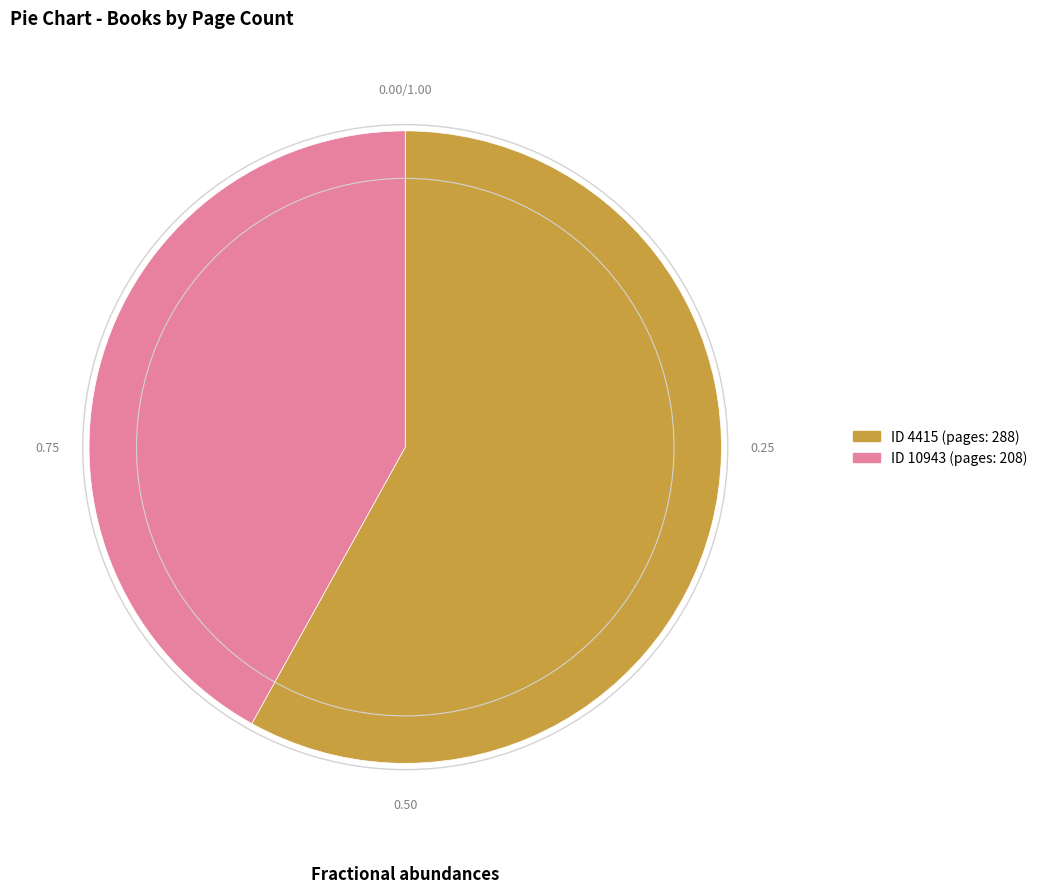

Is there any slice that represents more than half of the pie?

Yes